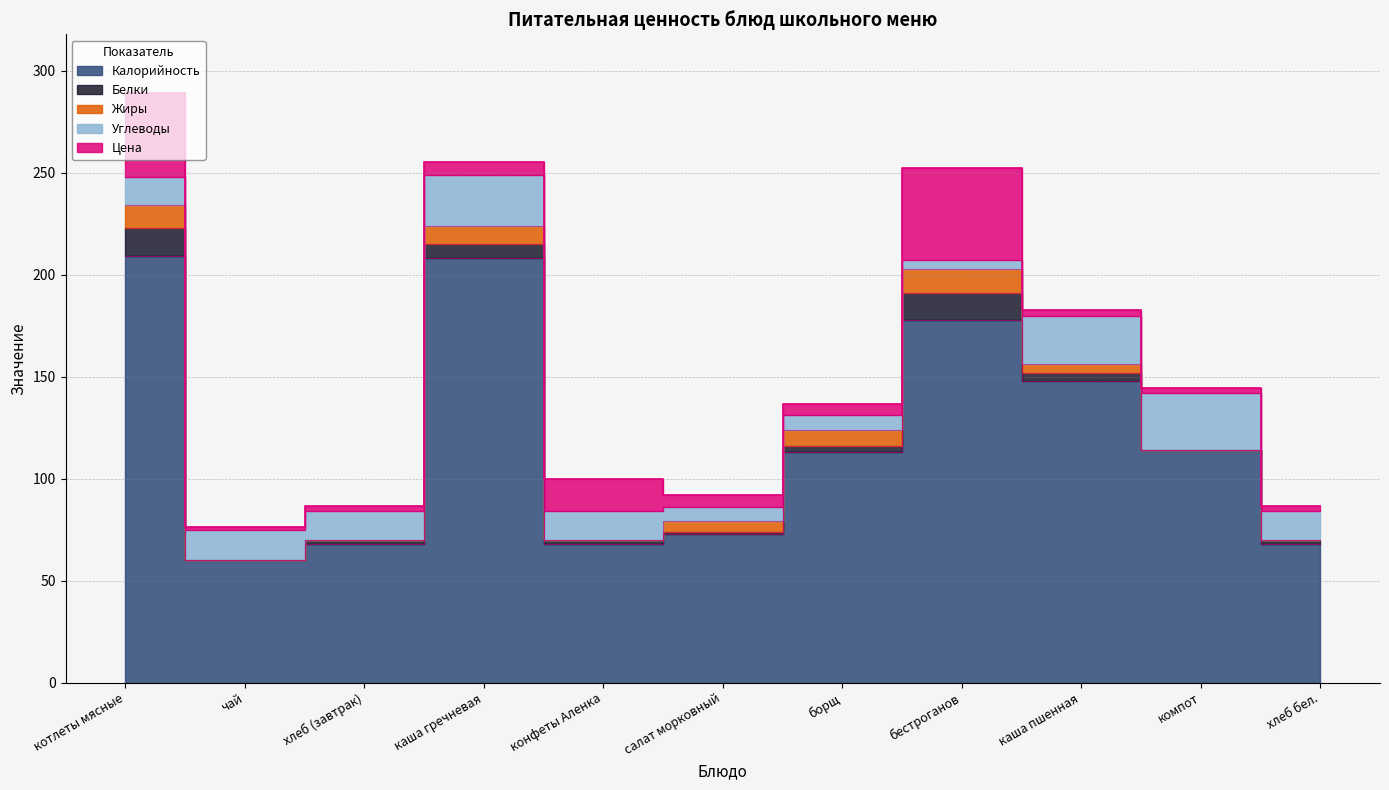

How many data points in Калорийность are above 113?

5